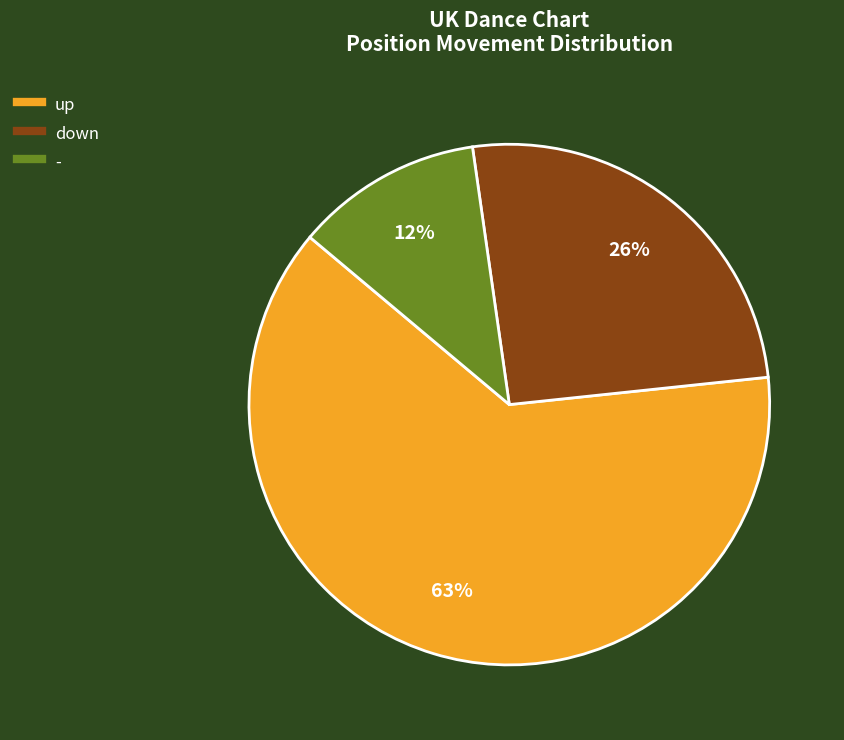

True or false: down accounts for 26% of the total.

True